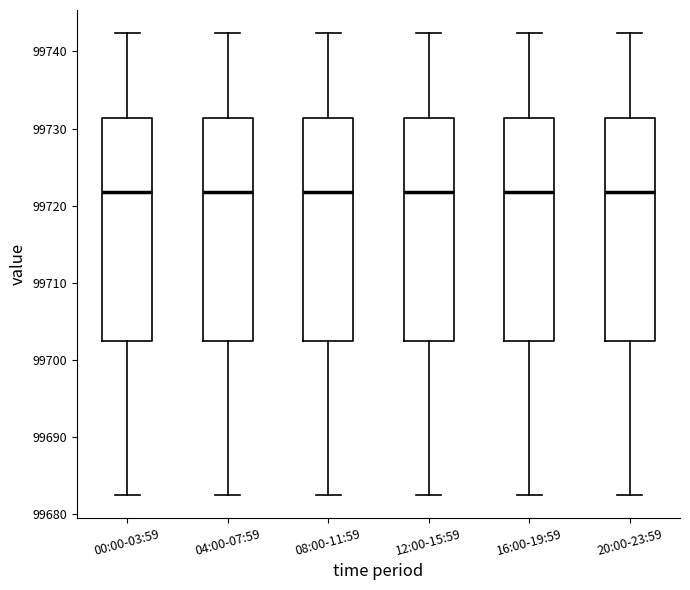

Reading left to right, read every box against the y-axis: the position of its median line, the range the box covers, and the ends of its whiskers. The values are not printed on the chart, so give them approximately, as read against the axis.

00:00-03:59: median 99722, box 99703 to 99731, whiskers 99683 to 99742
04:00-07:59: median 99722, box 99703 to 99731, whiskers 99683 to 99742
08:00-11:59: median 99722, box 99703 to 99731, whiskers 99683 to 99742
12:00-15:59: median 99722, box 99703 to 99731, whiskers 99683 to 99742
16:00-19:59: median 99722, box 99703 to 99731, whiskers 99683 to 99742
20:00-23:59: median 99722, box 99703 to 99731, whiskers 99683 to 99742